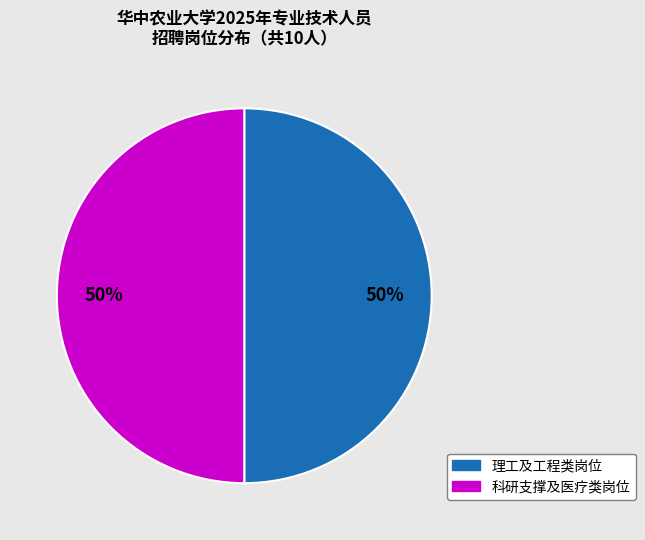

To the nearest percent, what is the average slice percentage?

50%